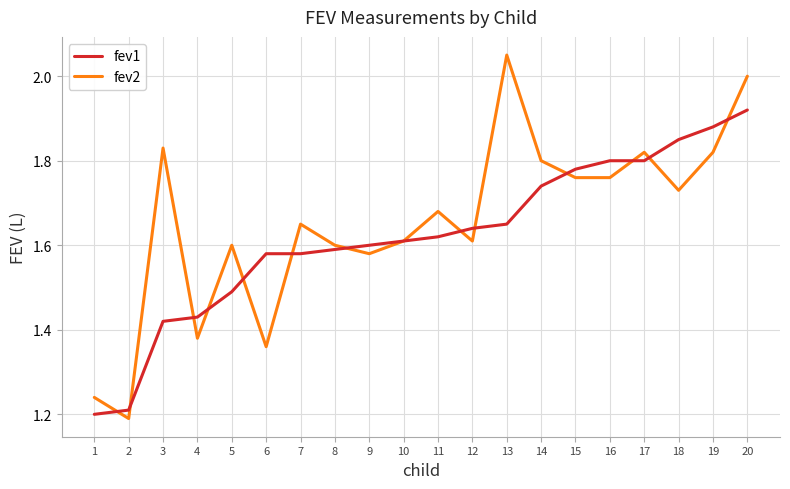

Rank the series by their maximum value, from lowest to highest.

fev1, fev2